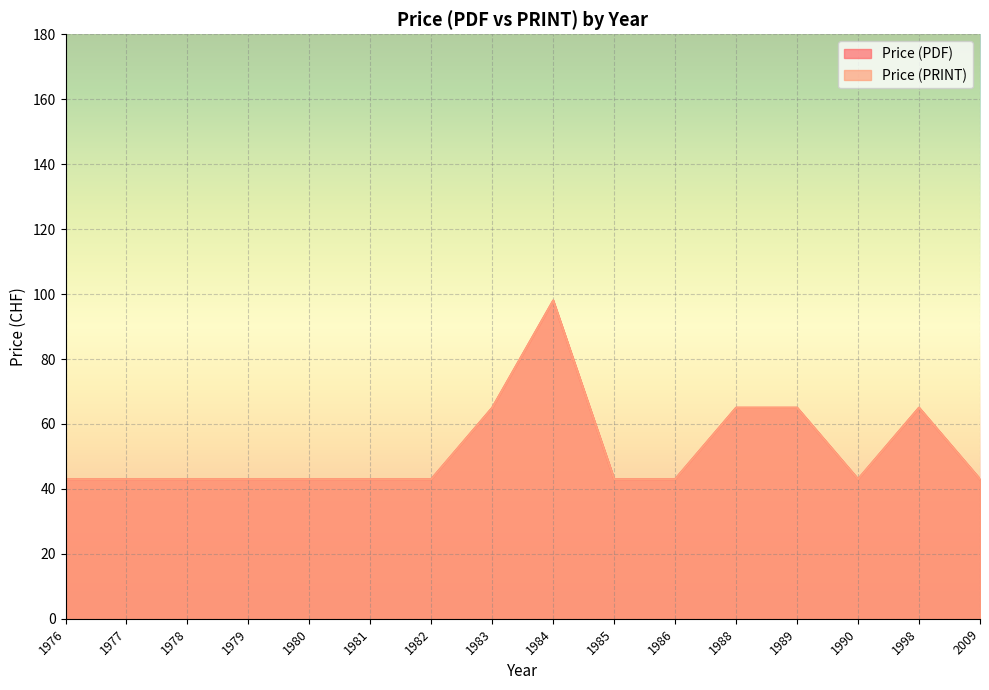

List the series in order of their peak value, lowest first.

Price (PDF), Price (PRINT)